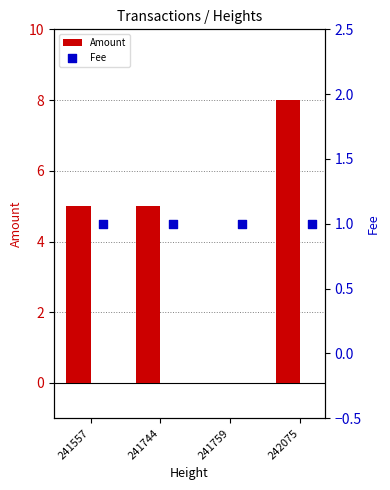

What are all the series names shown in the legend?

Amount, Fee